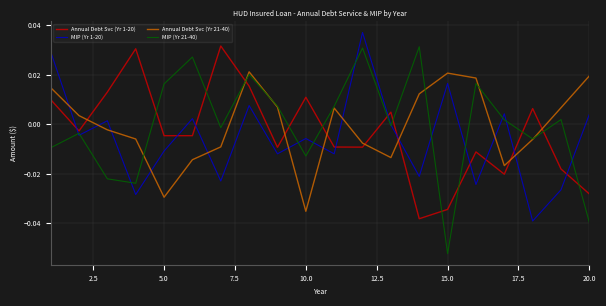

What are all the series names shown in the legend?

Annual Debt Svc (Yr 1-20), MIP (Yr 1-20), Annual Debt Svc (Yr 21-40), MIP (Yr 21-40)